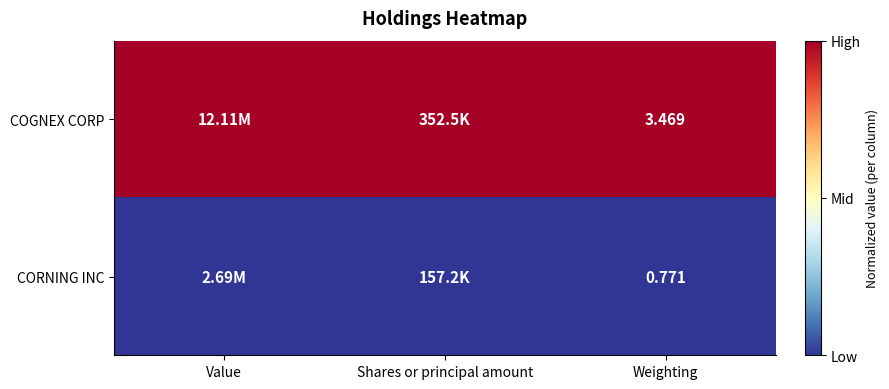

True or false: COGNEX CORP has a value of 2 at Weighting.

False